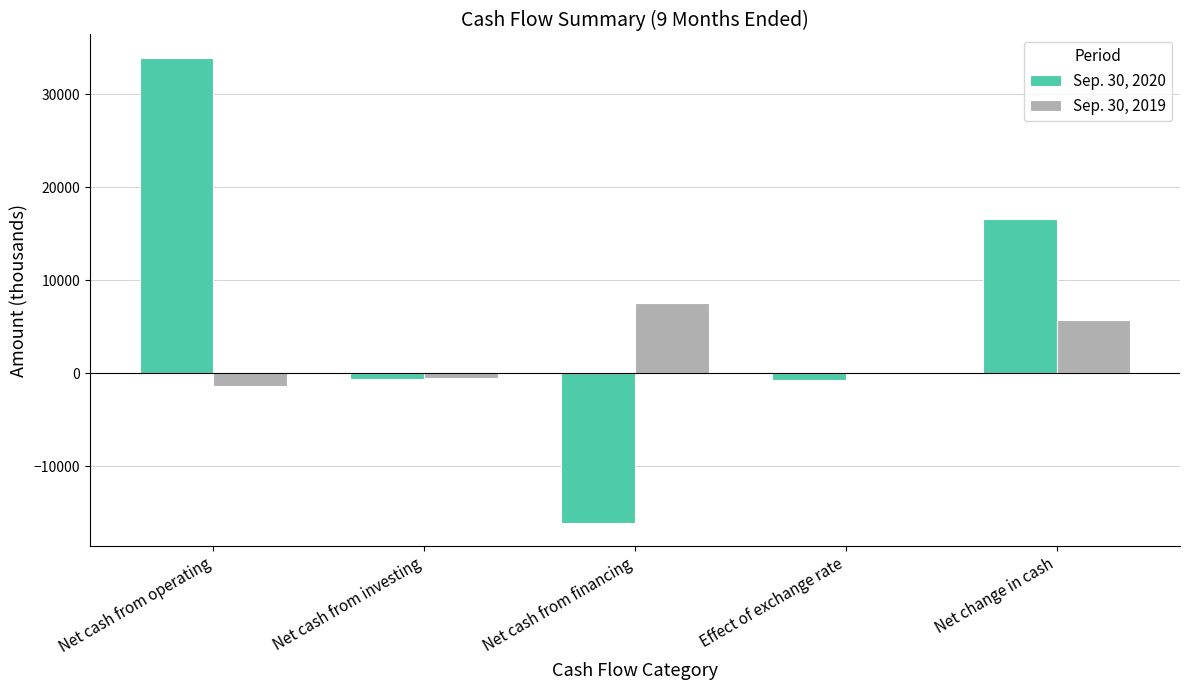

Which label corresponds to the largest value in the chart?

Net cash from operating